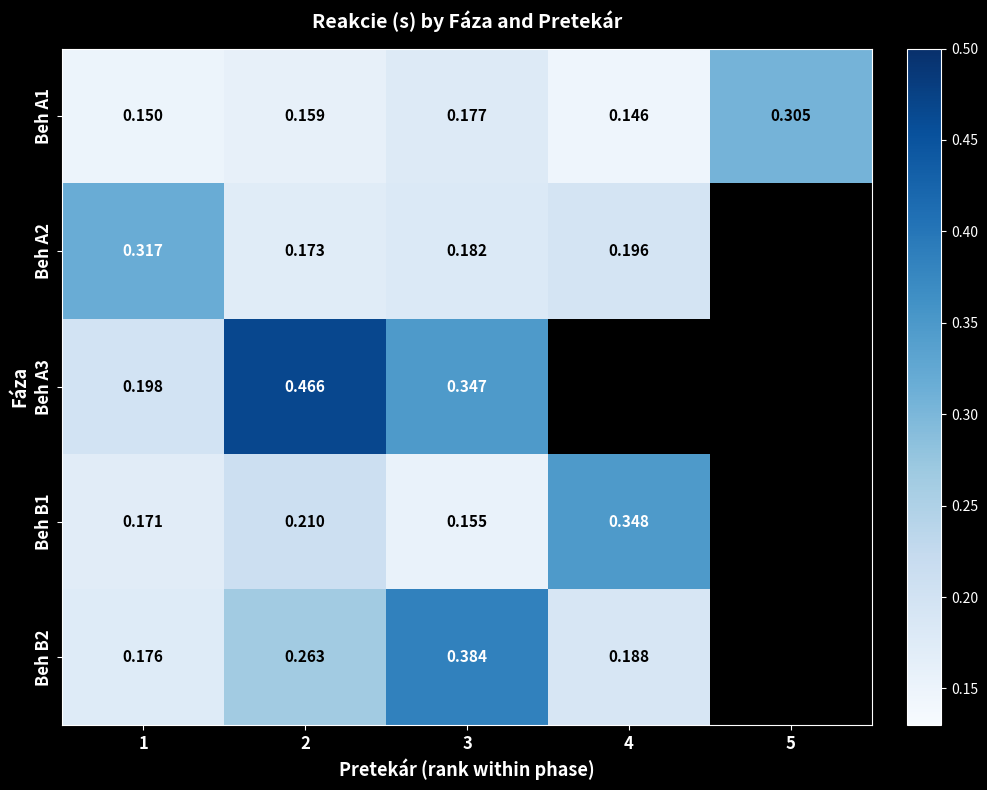

At how many categories does at least one series exceed 0?

5